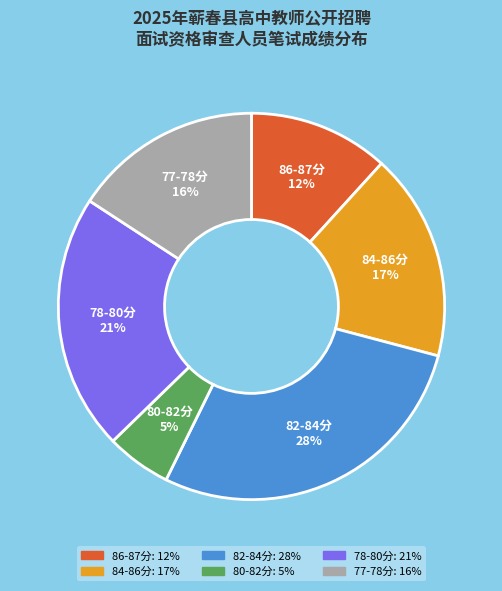

Is there a majority slice in this chart?

No